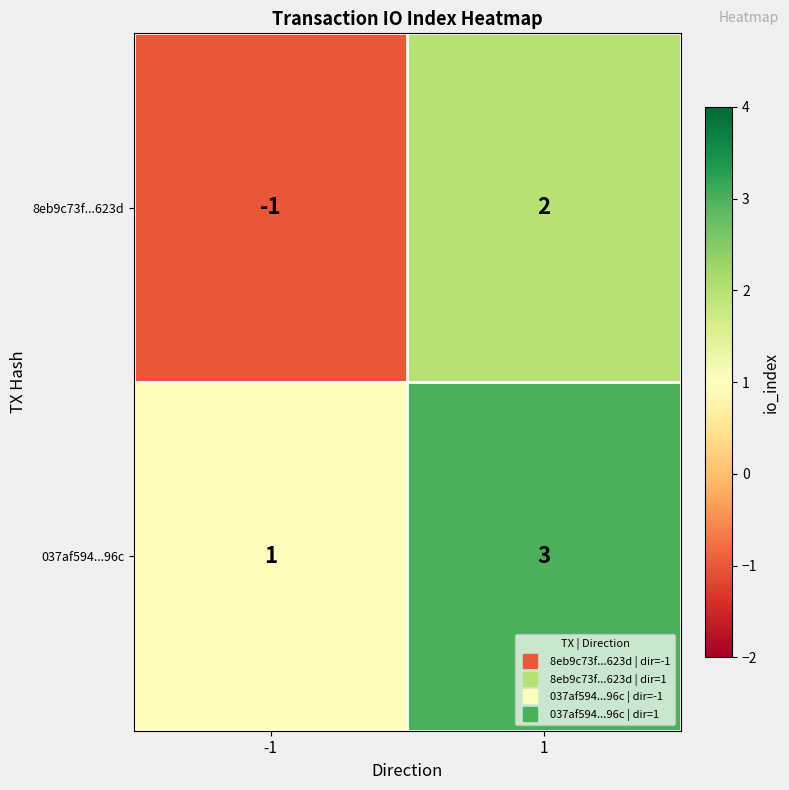

Reading left to right, list all the values displayed in this chart.

8eb9c73f...623d: -1=-1	1=2
037af594...96c: -1=1	1=3